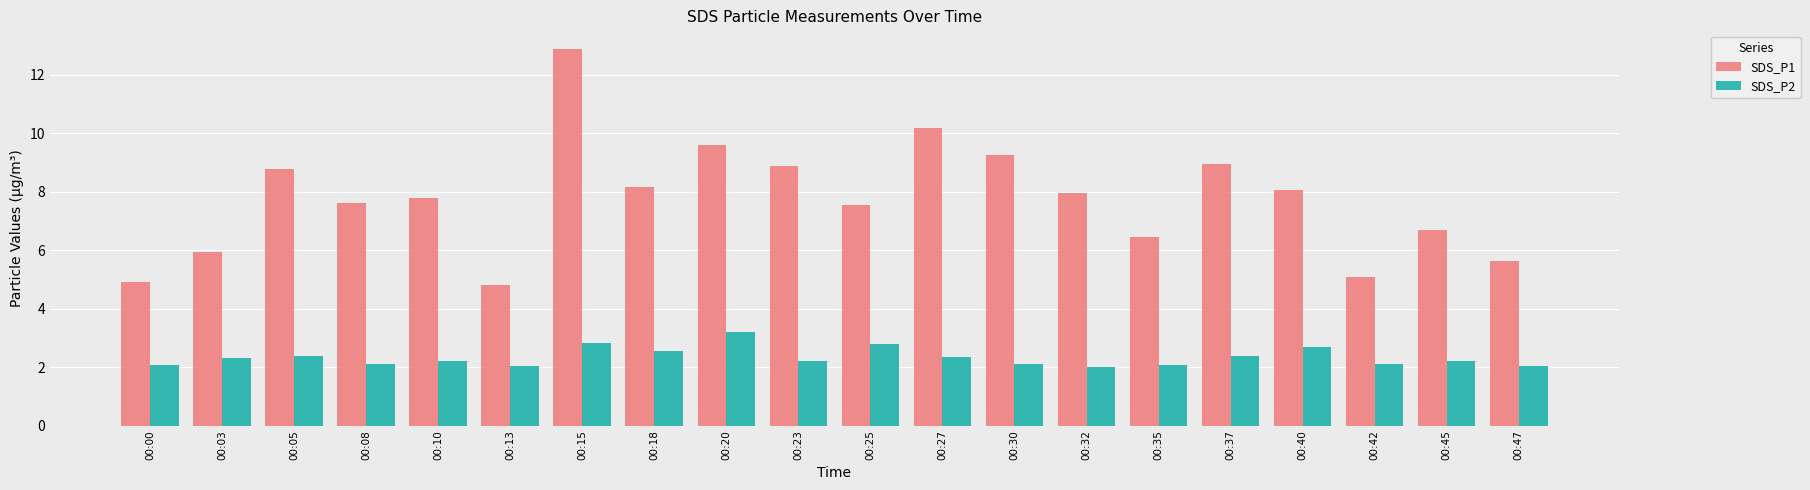

Is the value of SDS_P1 at 00:23 greater than the value of SDS_P2 at 00:08?

Yes